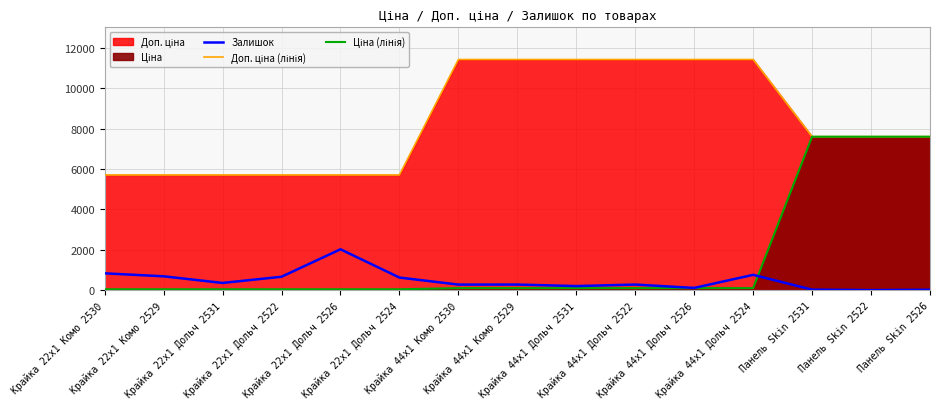

Read the Доп. ціна (лінія) value at Панель Skin 2531.

7596.5